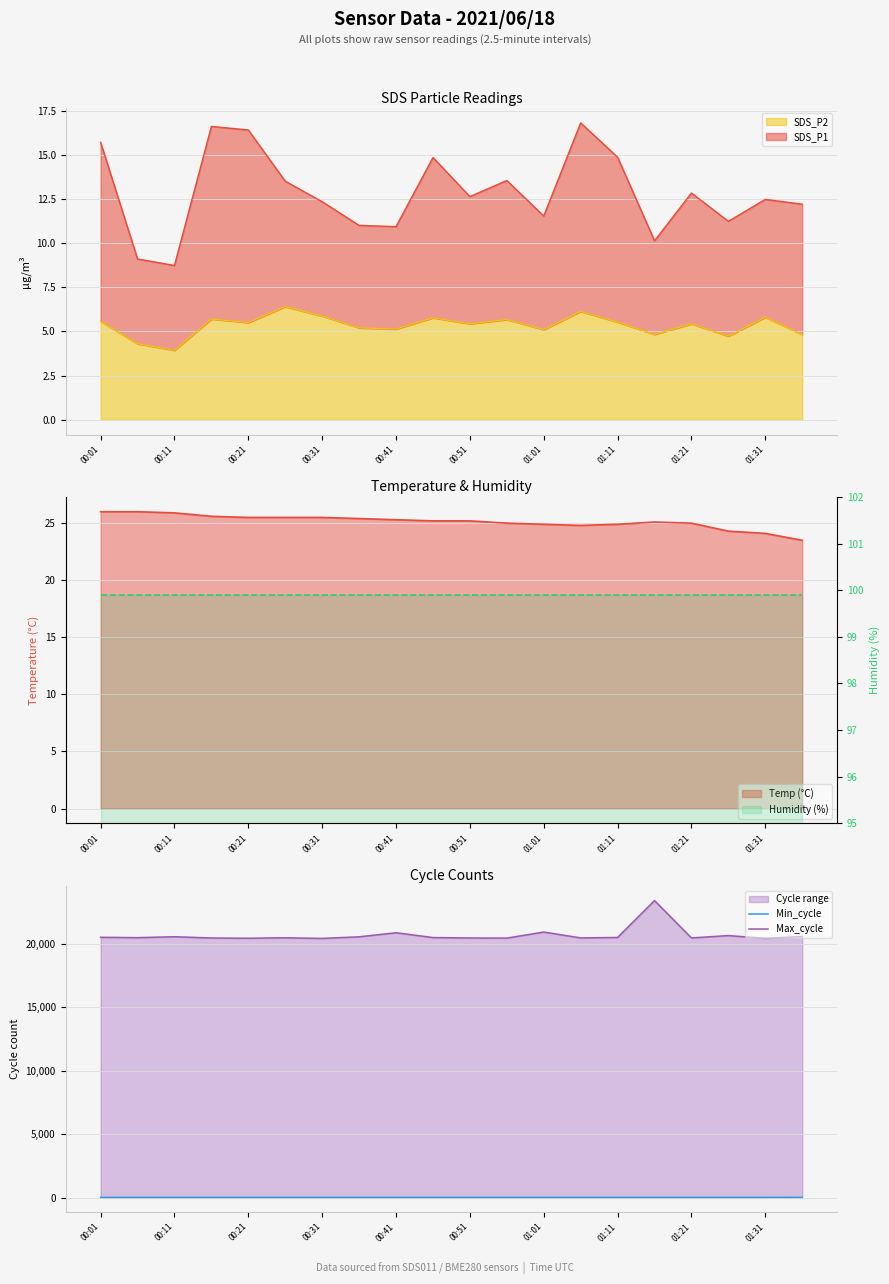

What is the sum of all Max_cycle values?

413953